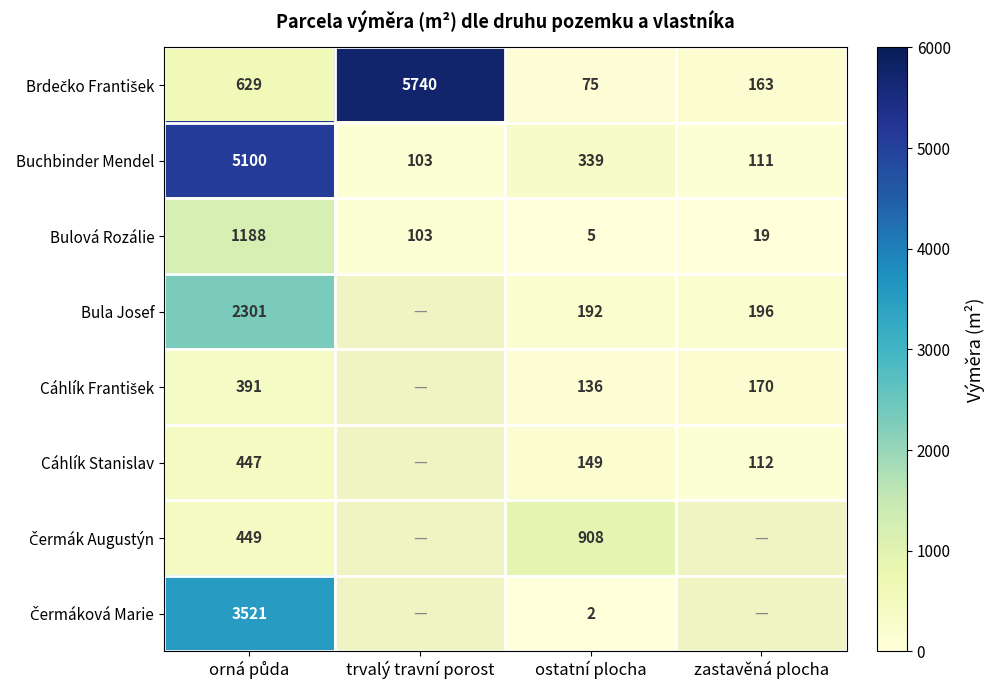

Is it true that Cáhlík Stanislav equals 68 at zastavěná plocha?

False